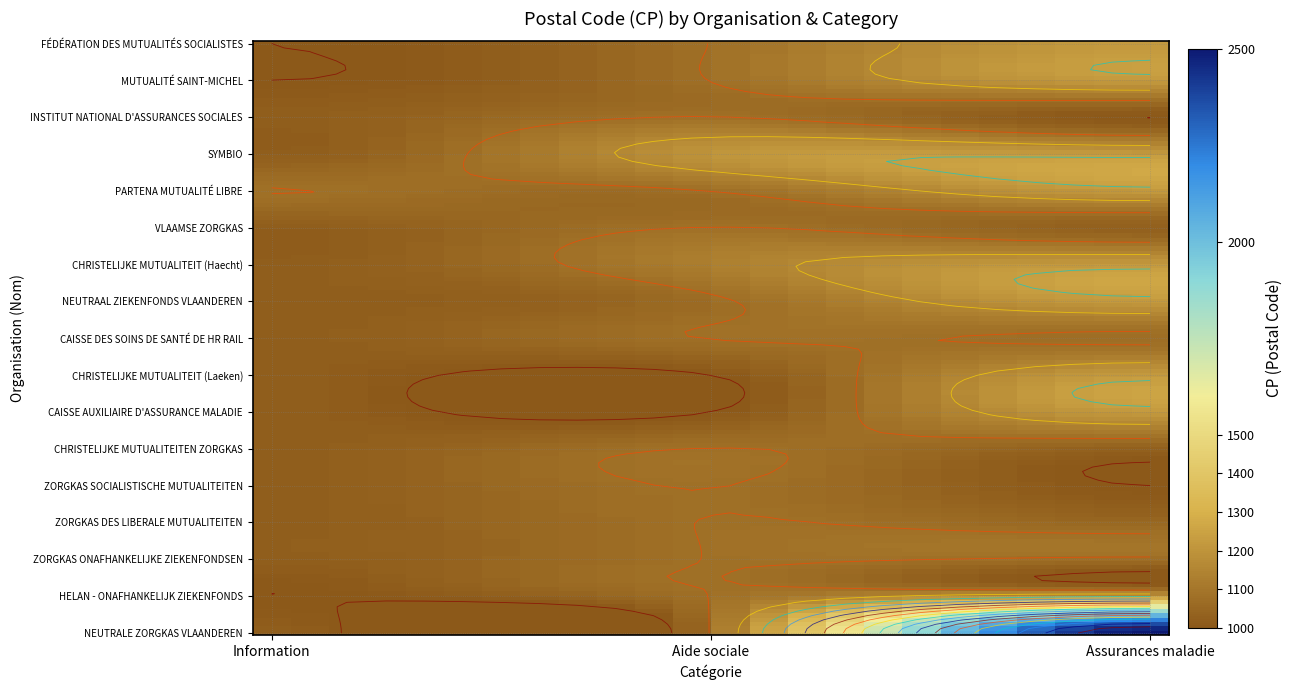

Is it true that the value at 16 is 2500?

True